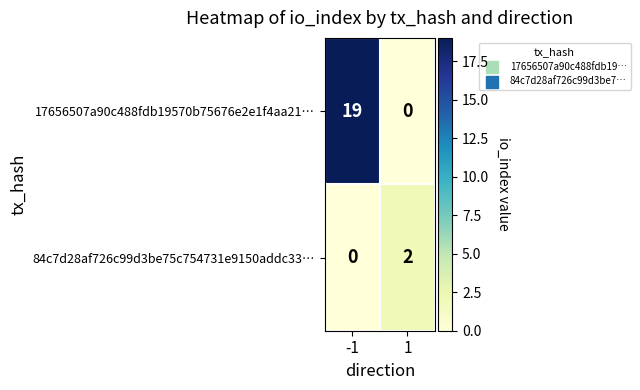

Reading left to right, transcribe all the data shown in this chart.

17656507a90c488fdb19570b75676e2e1f4aa21…: 19	0
84c7d28af726c99d3be75c754731e9150addc33…: 0	2